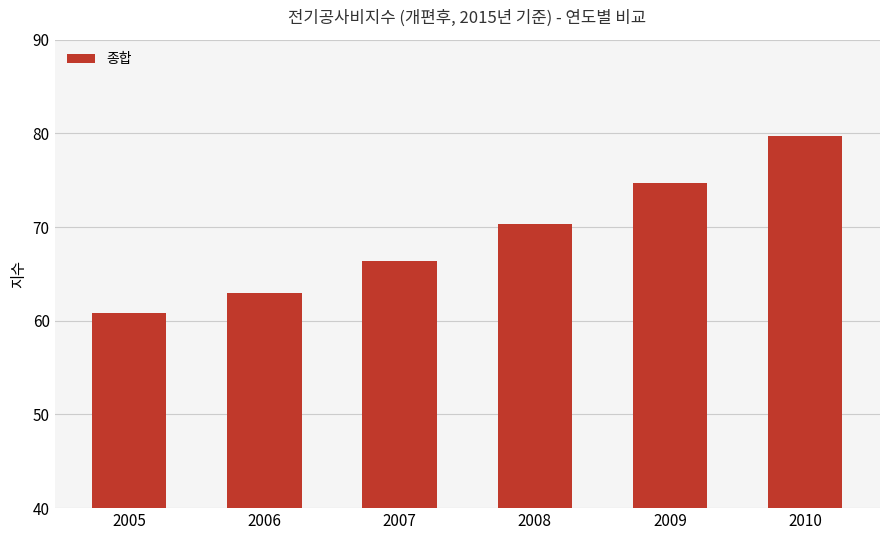

How many bars are there in total?

6